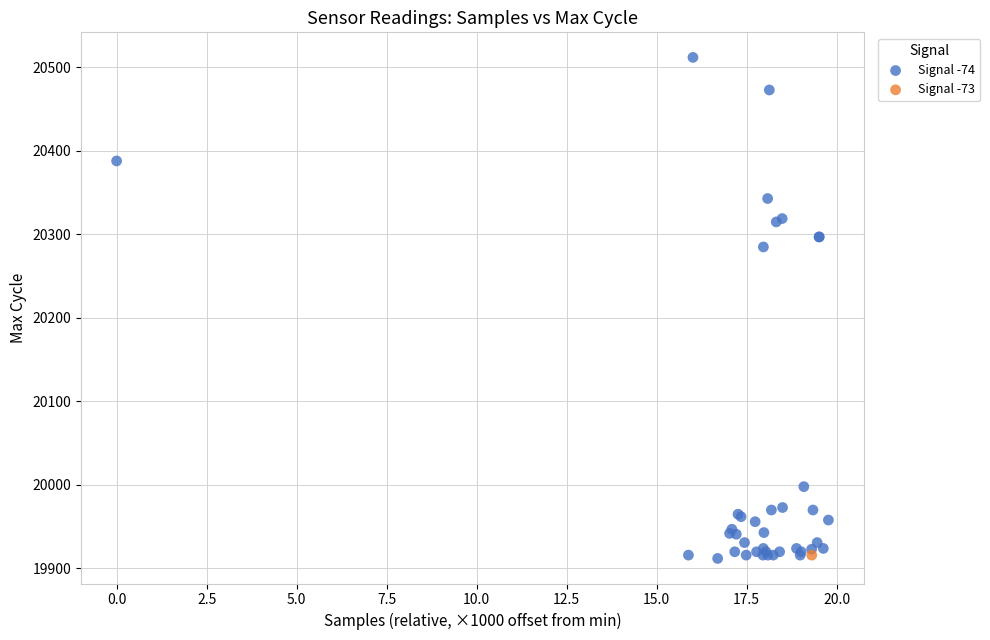

What are all the series names shown in the legend?

Signal -74, Signal -73